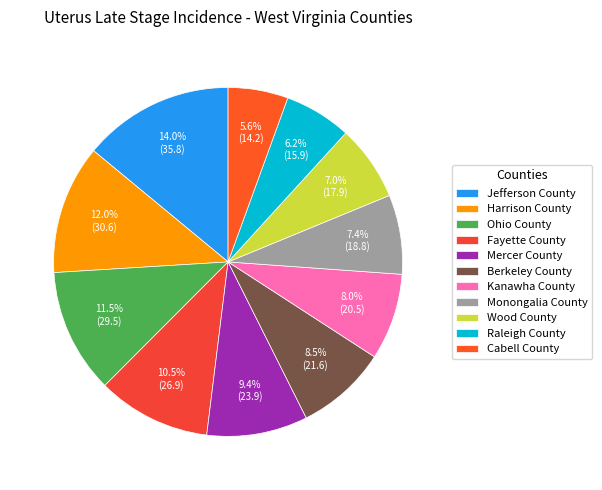

The Jefferson County slice represents 21% of the pie. True or false?

False